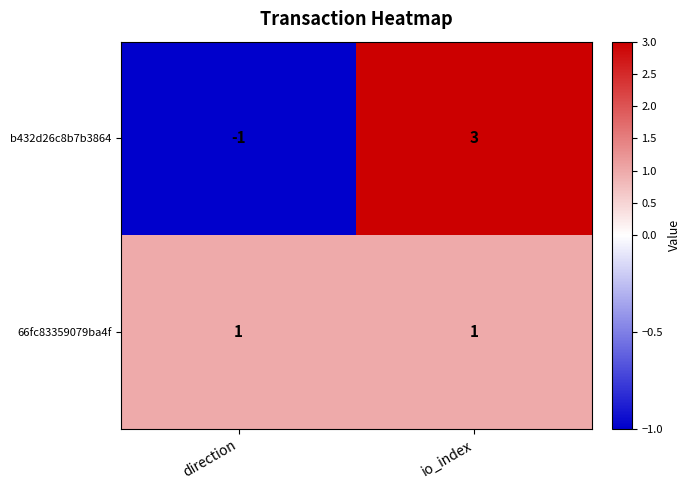

What is the difference between the highest and lowest values at direction?

2